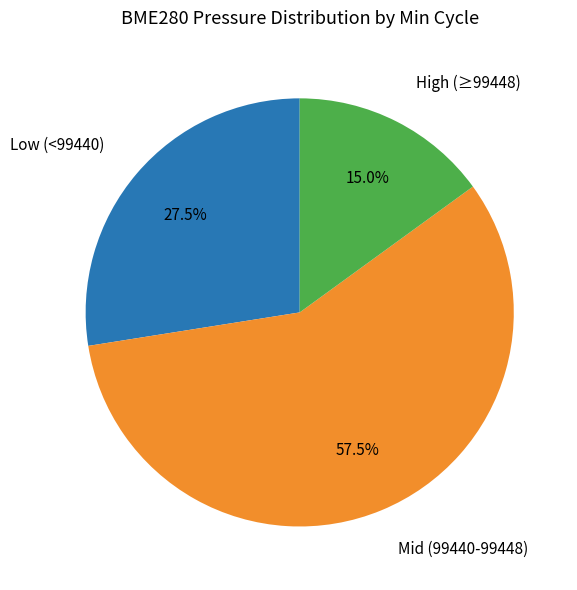

How many segments does this pie chart have?

3